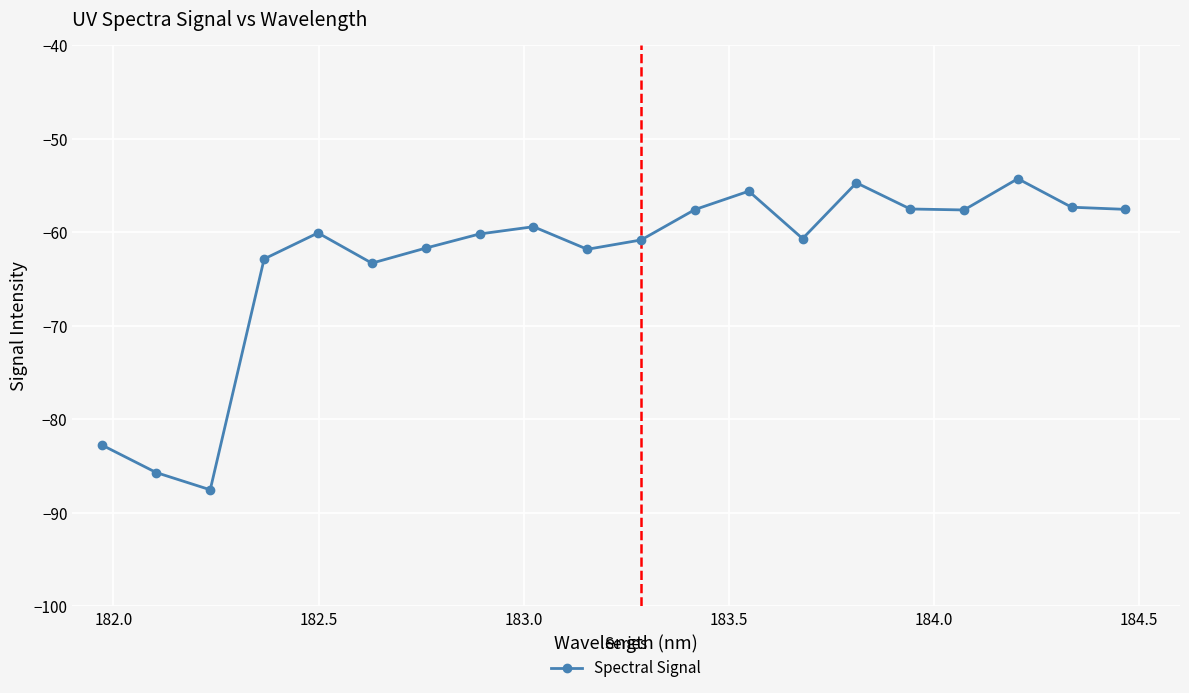

What is the average value?

-63.0